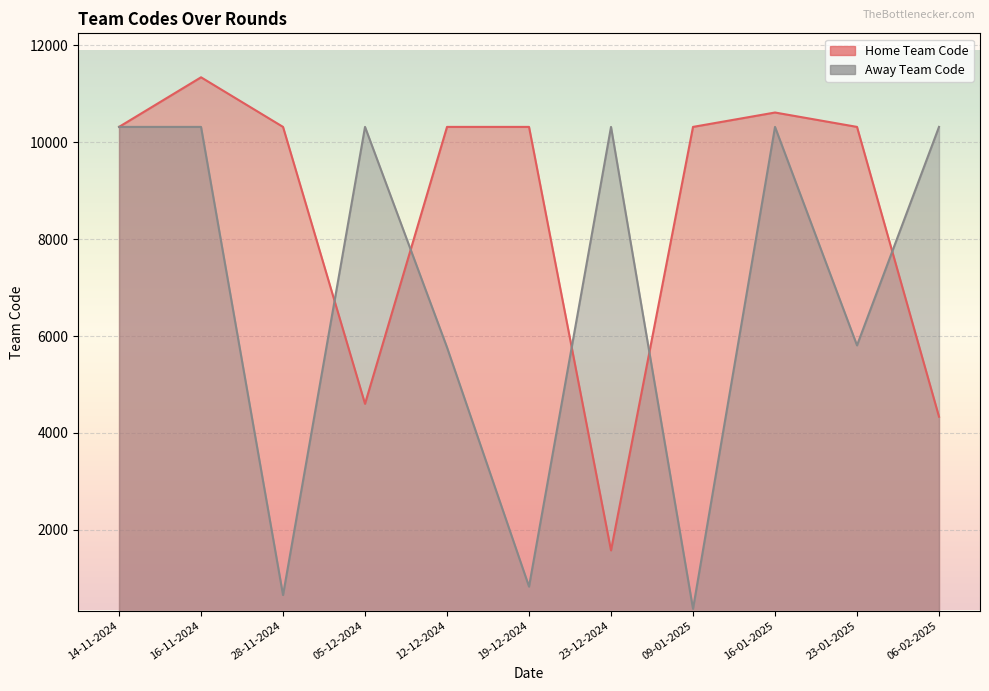

List the labels in order of Home Team Code value, largest first.

16-11-2024, 16-01-2025, 14-11-2024, 28-11-2024, 12-12-2024, 19-12-2024, 09-01-2025, 23-01-2025, 05-12-2024, 06-02-2025, 23-12-2024